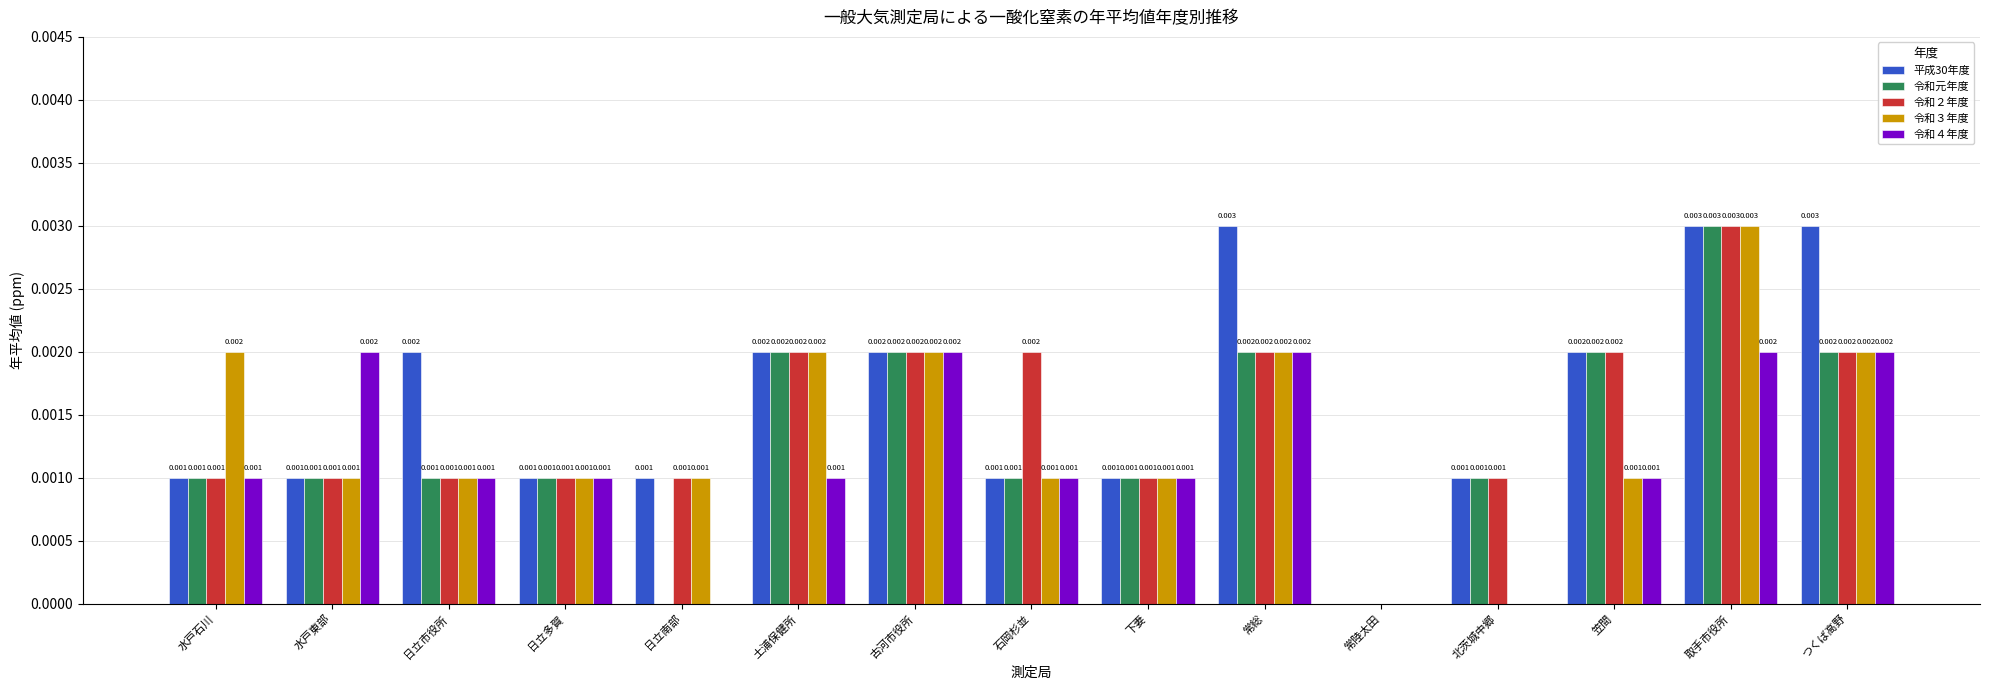

Is the value of 令和元年度 at 石岡杉並 greater than the value of 令和２年度 at 石岡杉並?

No